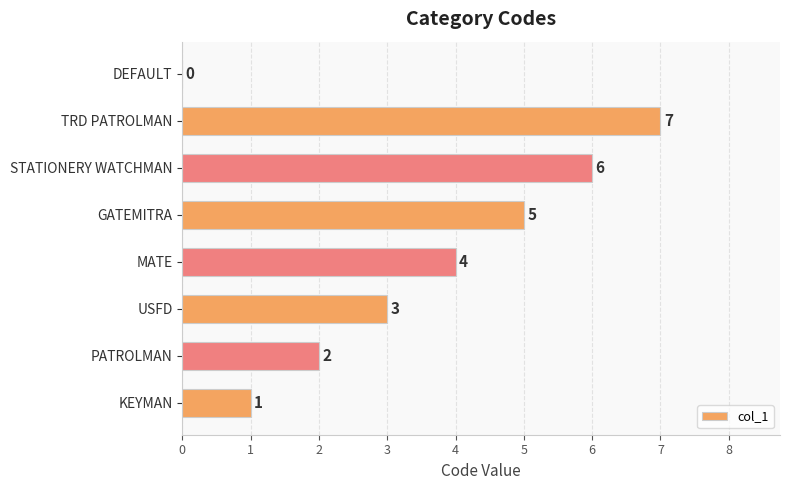

What is the maximum value shown in the chart?

7